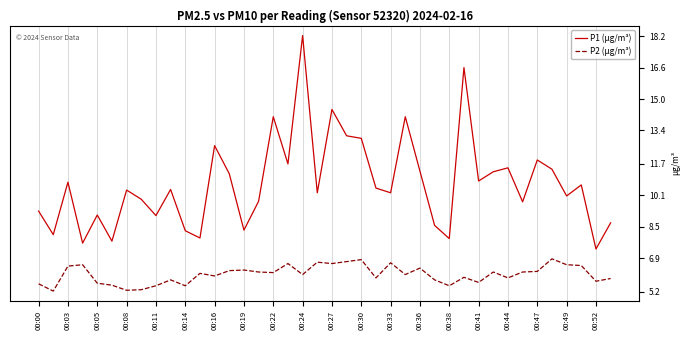

Reading right to left, extract all data points from this chart.

P1 (μg/m³): 8.7	7.4	10.6	10.1	11.4	11.9	9.8	11.5	11.3	10.8	16.6	7.9	8.6	11.3	14.1	10.2	10.5	13.0	13.1	14.5	10.2	18.2	11.7	14.1	9.8	8.3	11.2	12.6	7.9	8.3	10.4	9.1	9.9	10.4	7.8	9.1	7.7	10.8	8.1	9.3
P2 (μg/m³): 5.9	5.7	6.5	6.6	6.9	6.2	6.2	5.9	6.2	5.7	5.9	5.5	5.8	6.4	6.1	6.7	5.9	6.8	6.7	6.6	6.7	6.1	6.6	6.2	6.2	6.3	6.3	6.0	6.1	5.5	5.8	5.5	5.3	5.3	5.5	5.6	6.6	6.5	5.2	5.6